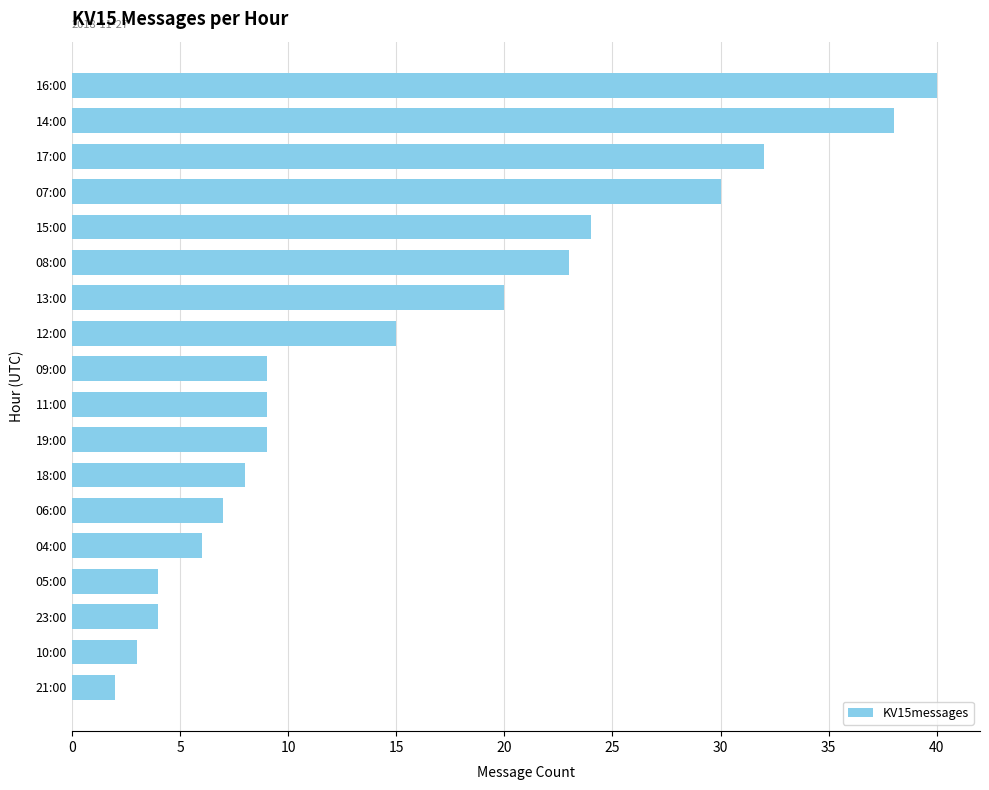

Reading bottom to top, list all the values displayed in this chart.

21:00=2	10:00=3	23:00=4	05:00=4	04:00=6	06:00=7	18:00=8	19:00=9	11:00=9	09:00=9	12:00=15	13:00=20	08:00=23	15:00=24	07:00=30	17:00=32	14:00=38	16:00=40